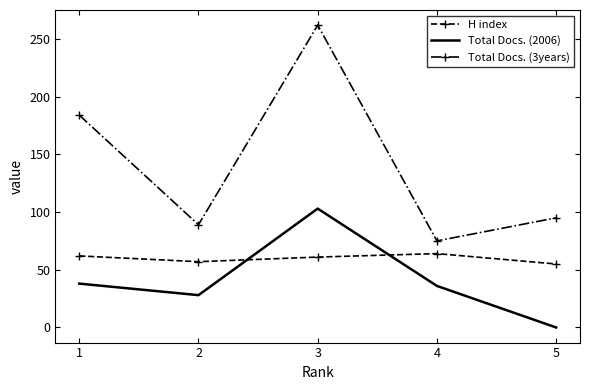

True or false: H index has more than 0 points higher than both neighbors.

True